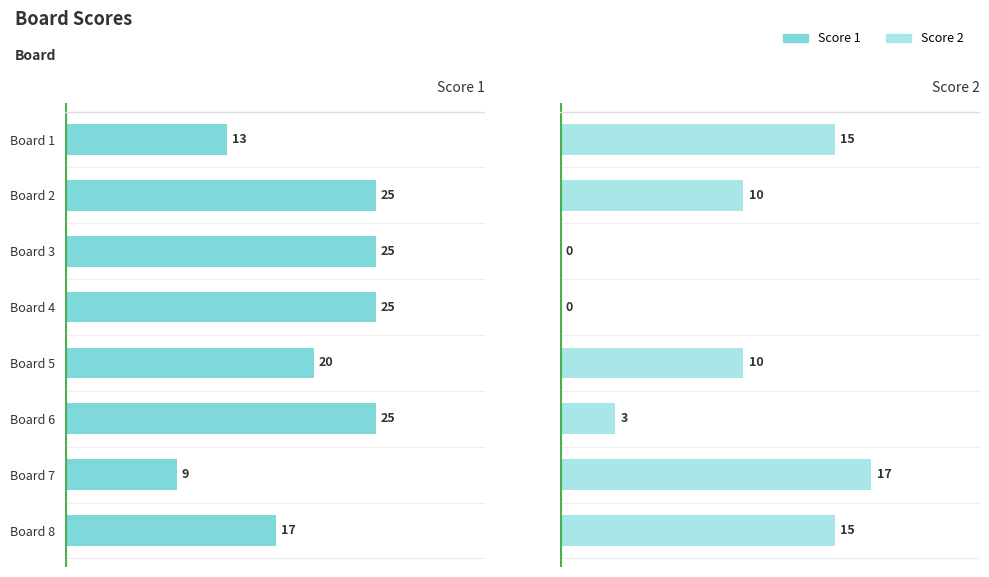

How many data points does each series have?

8